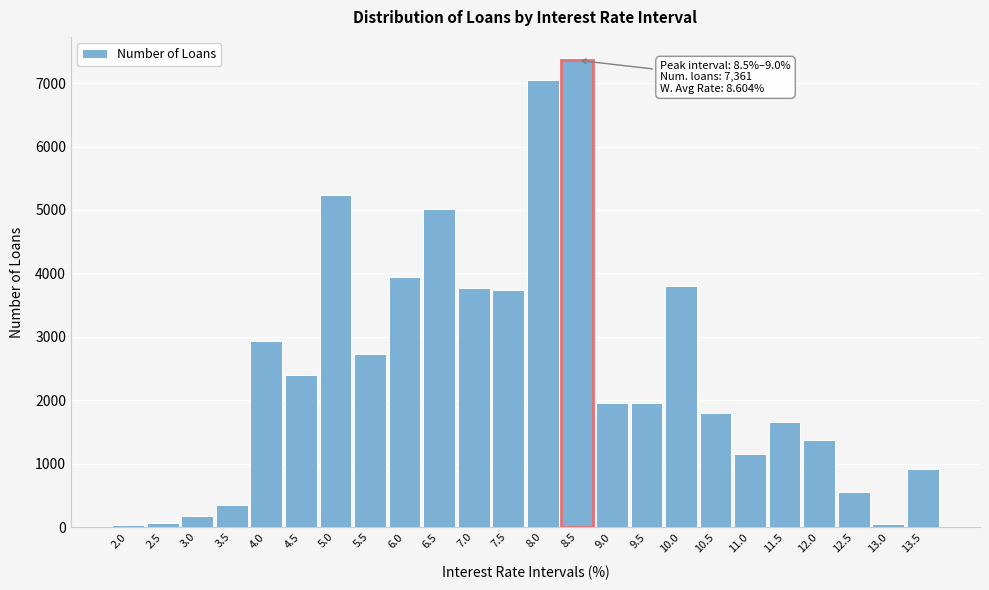

The value at 3.5 is 355. True or false?

True